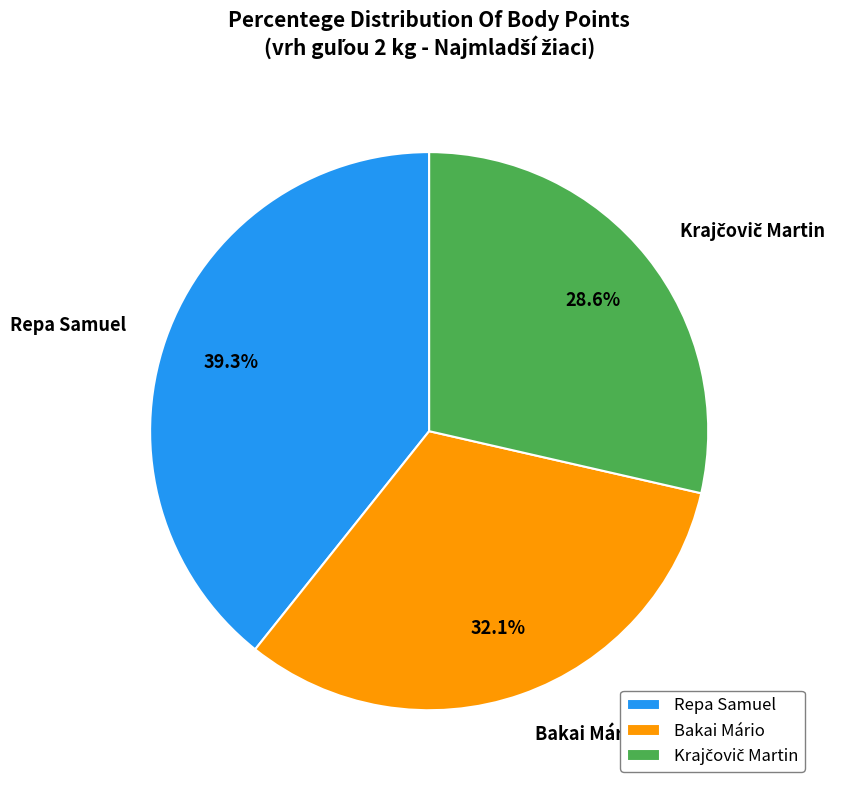

To the nearest percent, what percentage of the pie is Repa Samuel?

39%